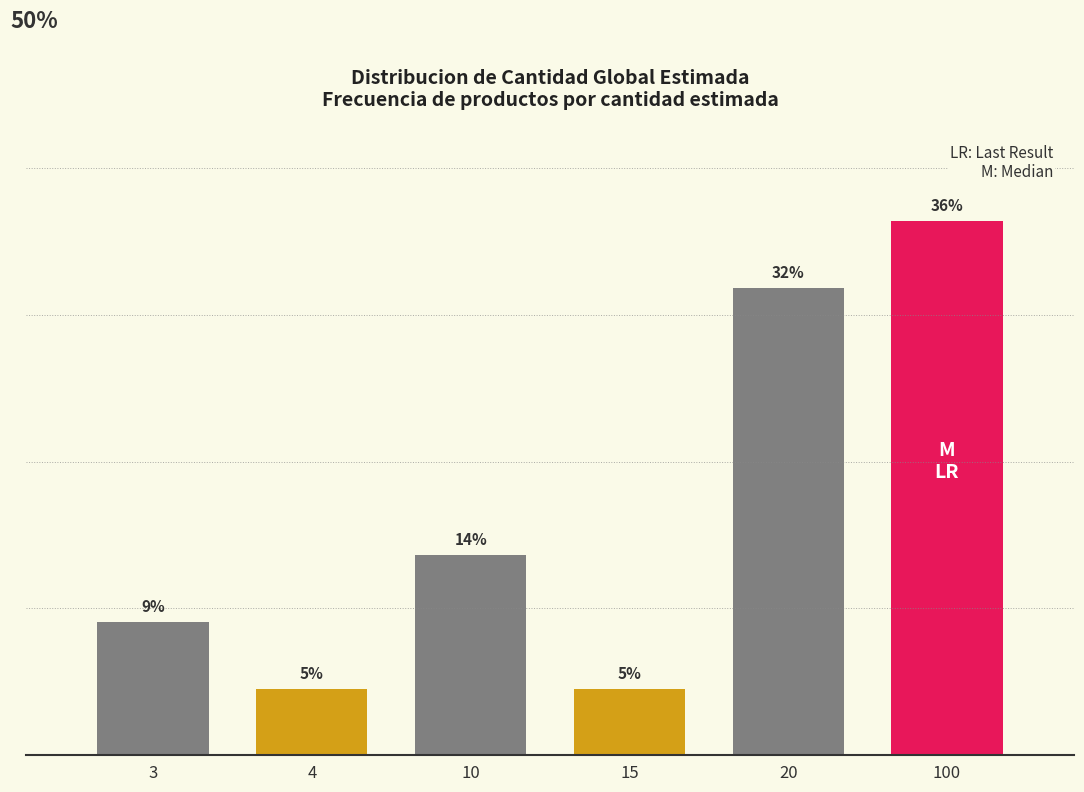

Are the bars horizontal?

No